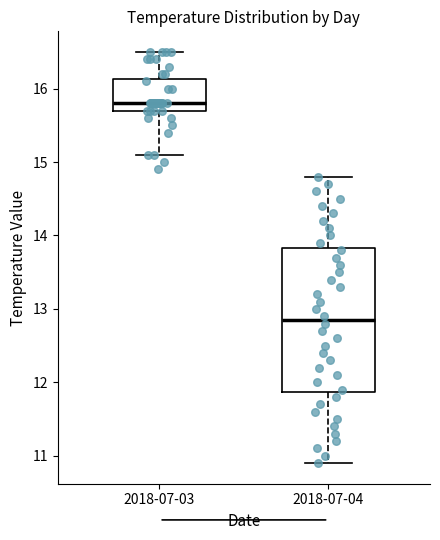

Which box's median line is the highest?

2018-07-03